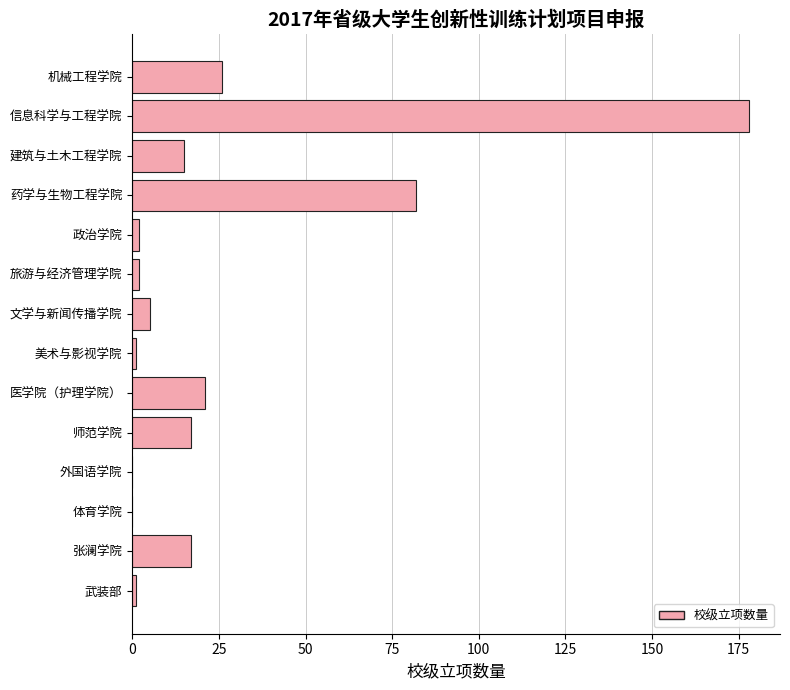

How many distinct data groups are displayed?

1